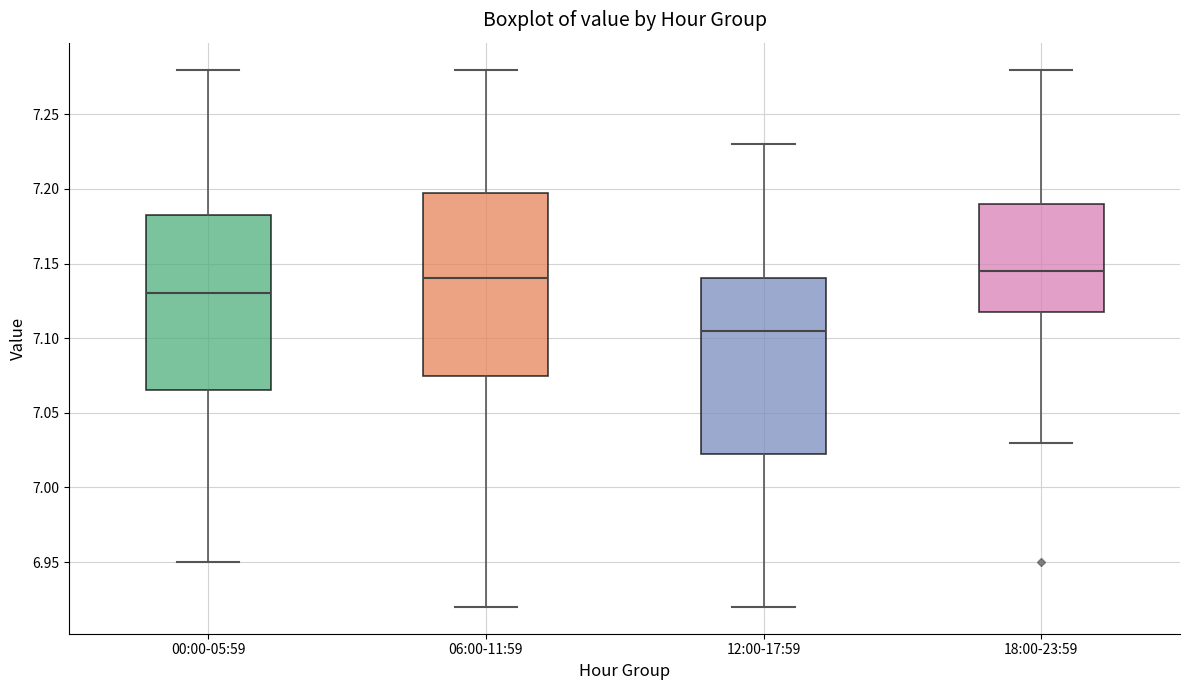

Where does the lower whisker of the box for 06:00-11:59 end on the y-axis? The values are not printed on the chart, so give them approximately, as read against the axis.

6.920